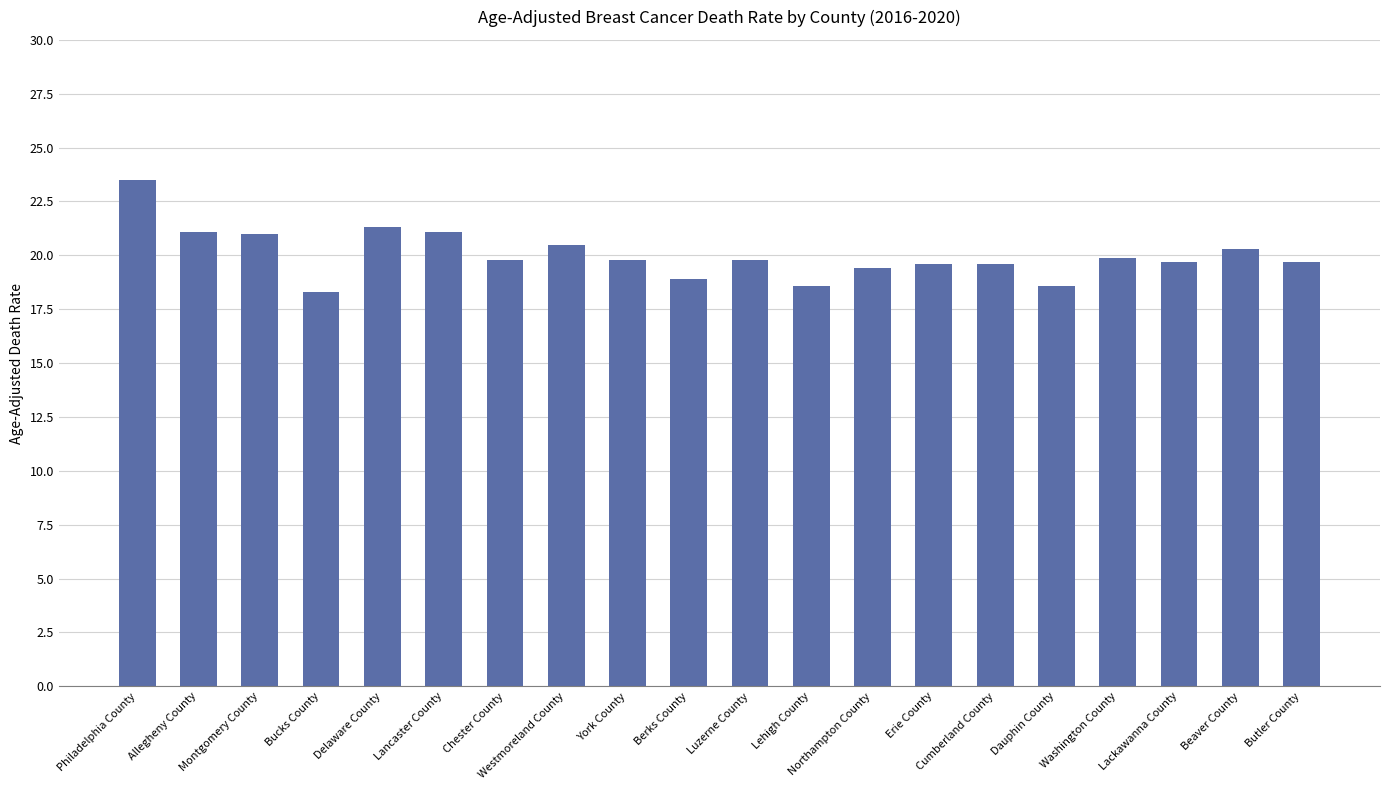

How many categories are shown in the chart?

20